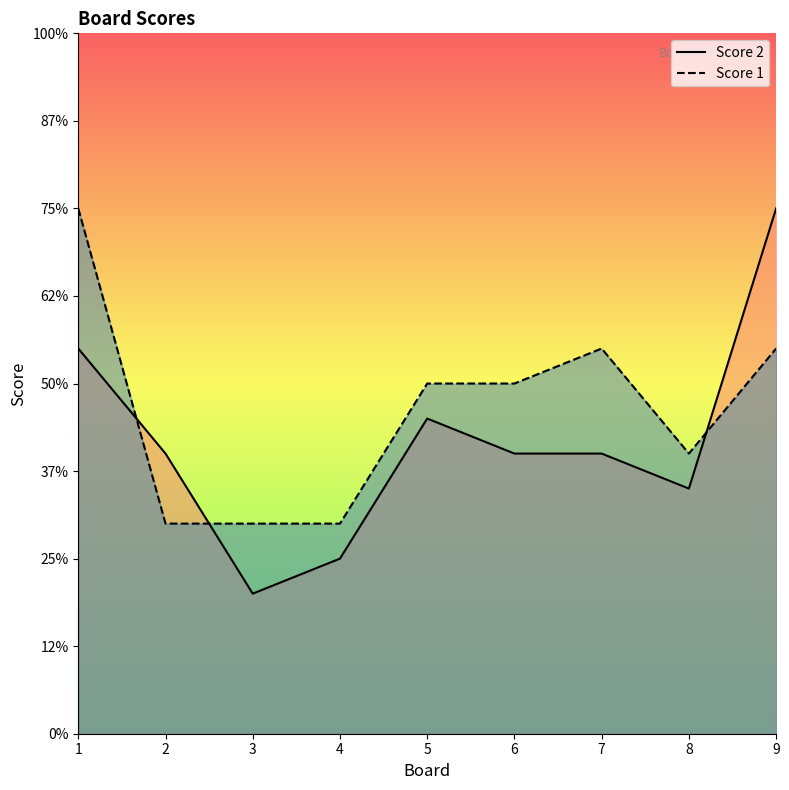

Which series changed the most between 5 and 9?

Score 2